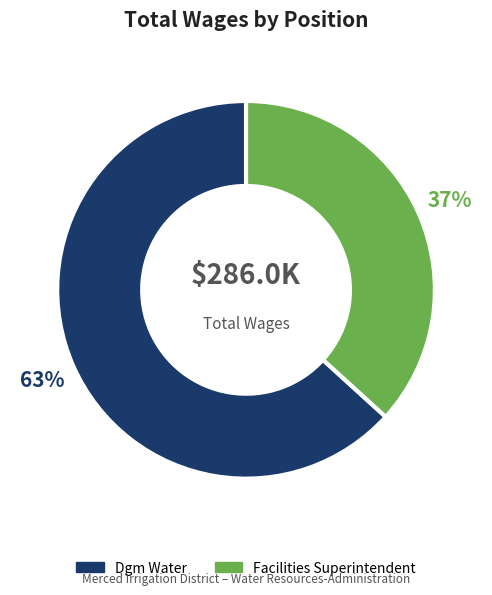

Is there a majority slice in this chart?

Yes